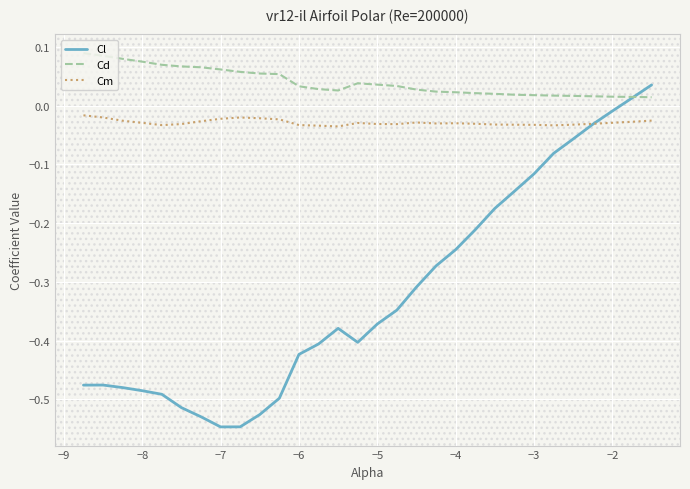

Which series ends up on top after the final intersection of Cl and Cm?

Cl